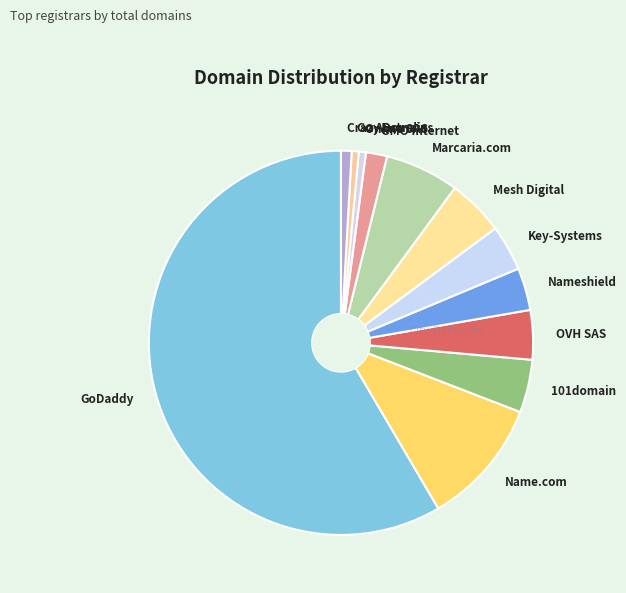

Which slice is the largest?

GoDaddy